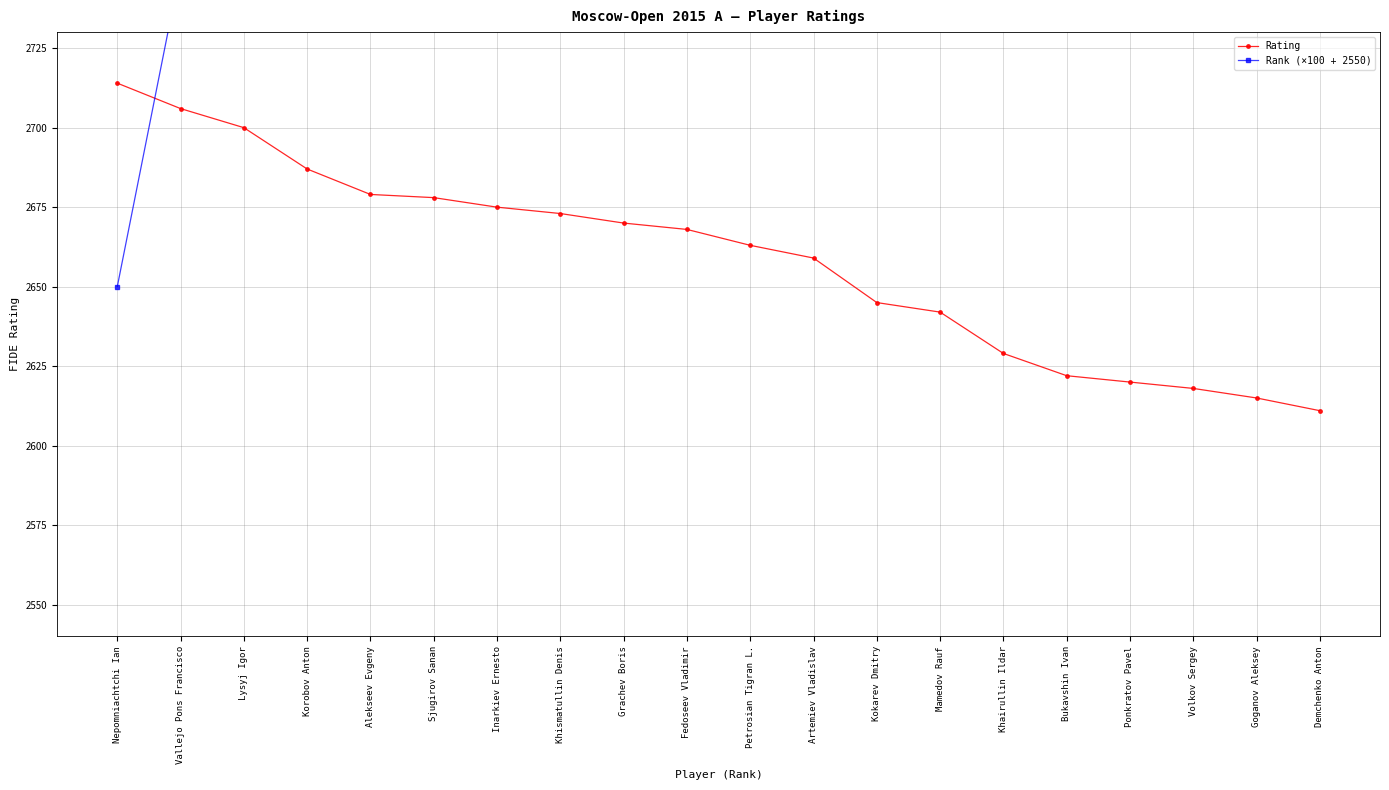

At which category is the sum across all series the highest?

Demchenko Anton